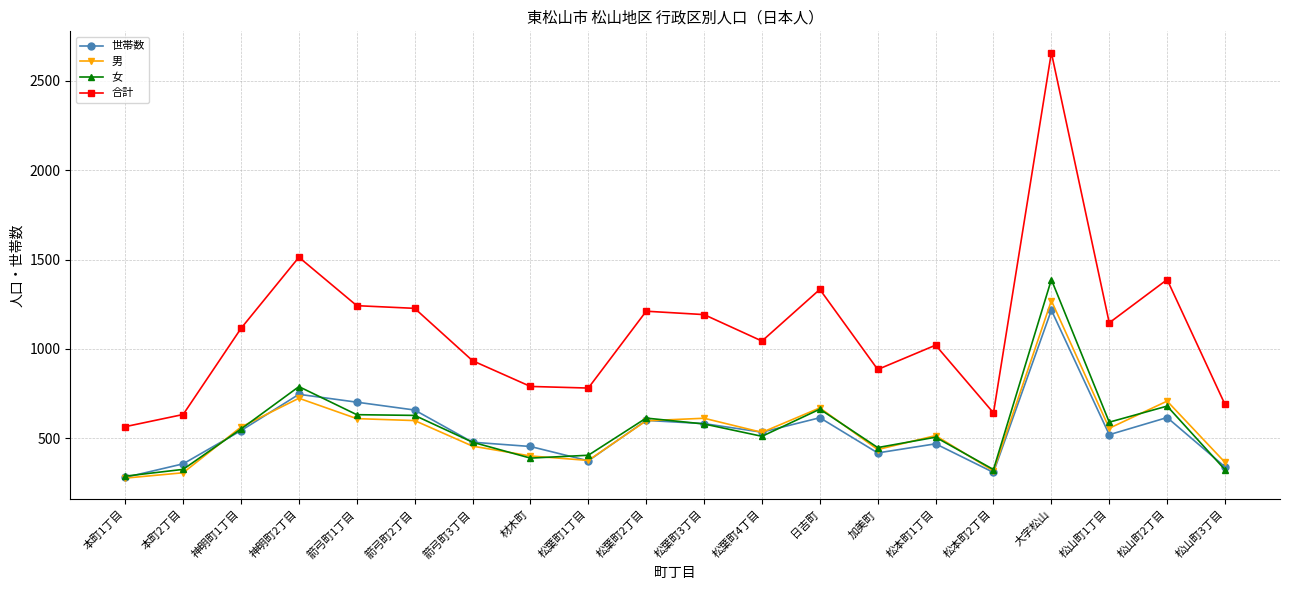

Between 本町2丁目 and 日吉町, which series saw the biggest shift?

合計